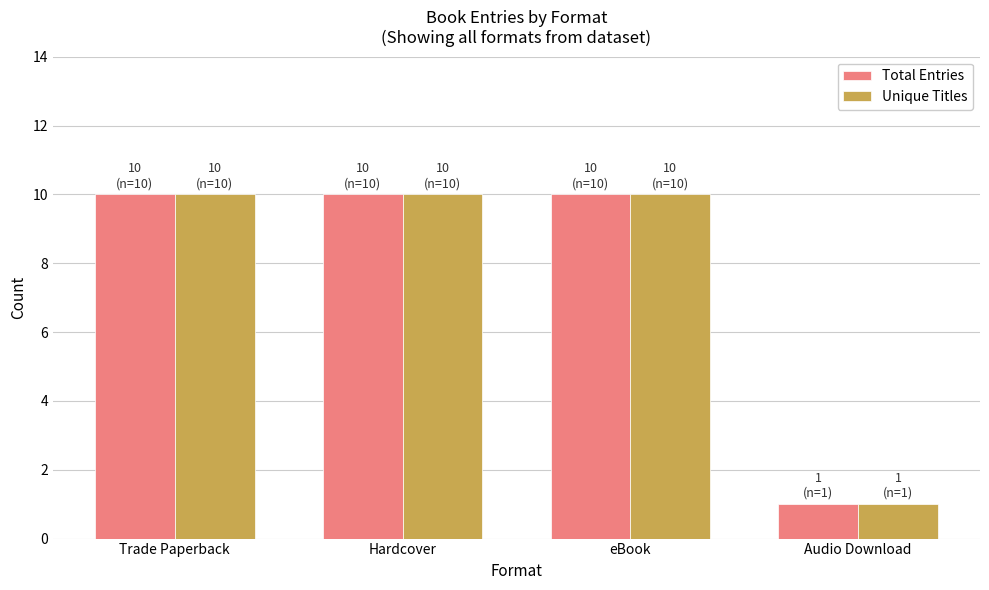

Reading left to right, extract all data points from this chart.

Total Entries: Trade Paperback=10	Hardcover=10	eBook=10	Audio Download=1
Unique Titles: Trade Paperback=10	Hardcover=10	eBook=10	Audio Download=1